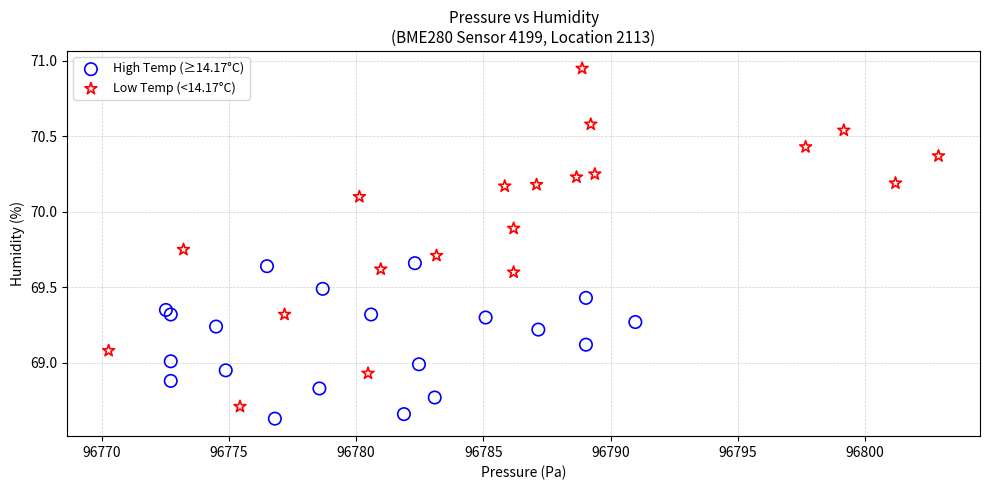

Which series has the largest Y range (max minus min)?

Low Temp (<14.17°C)